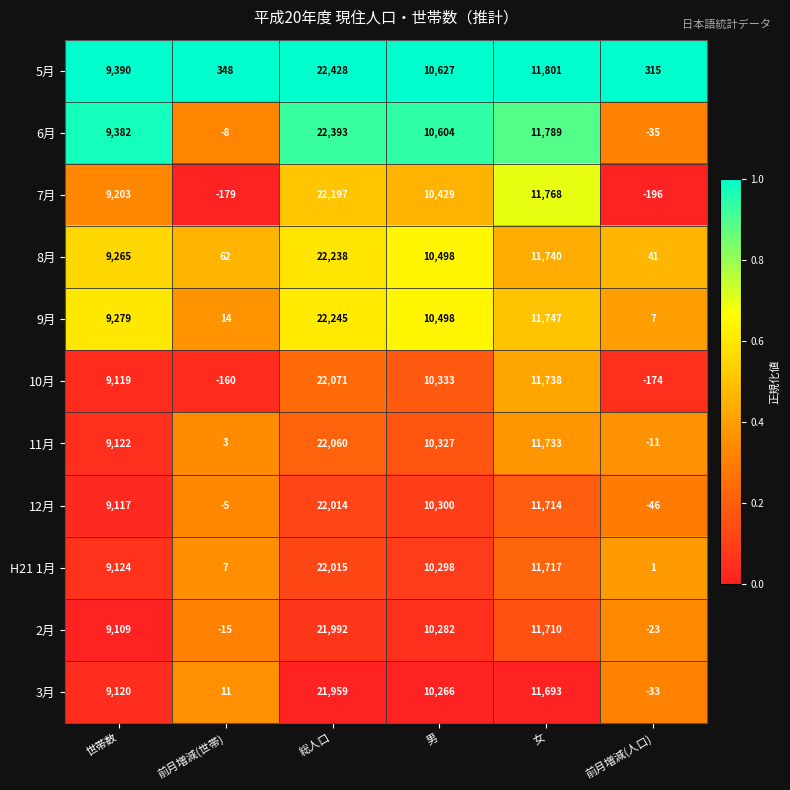

Is it true that 9月 equals 10498 at 男?

True